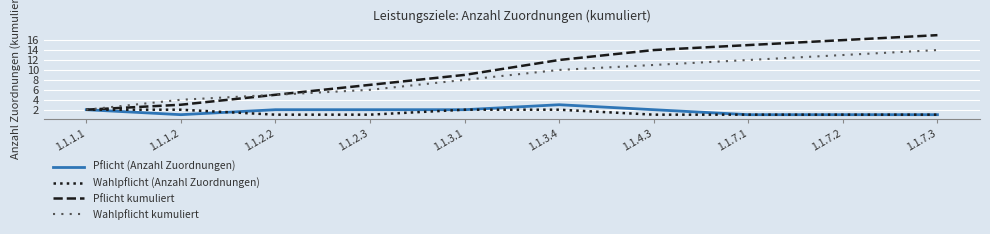

List the series in order of their peak value, lowest first.

Wahlpflicht (Anzahl Zuordnungen), Pflicht (Anzahl Zuordnungen), Wahlpflicht kumuliert, Pflicht kumuliert